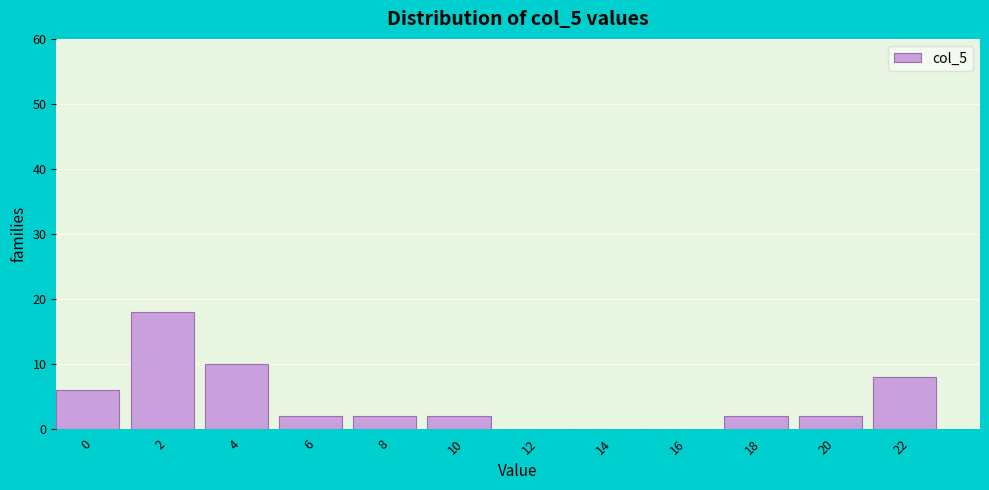

Reading left to right, transcribe all the data shown in this chart.

0=6	2=18	4=10	6=2	8=2	10=2	12=0	14=0	16=0	18=2	20=2	22=8